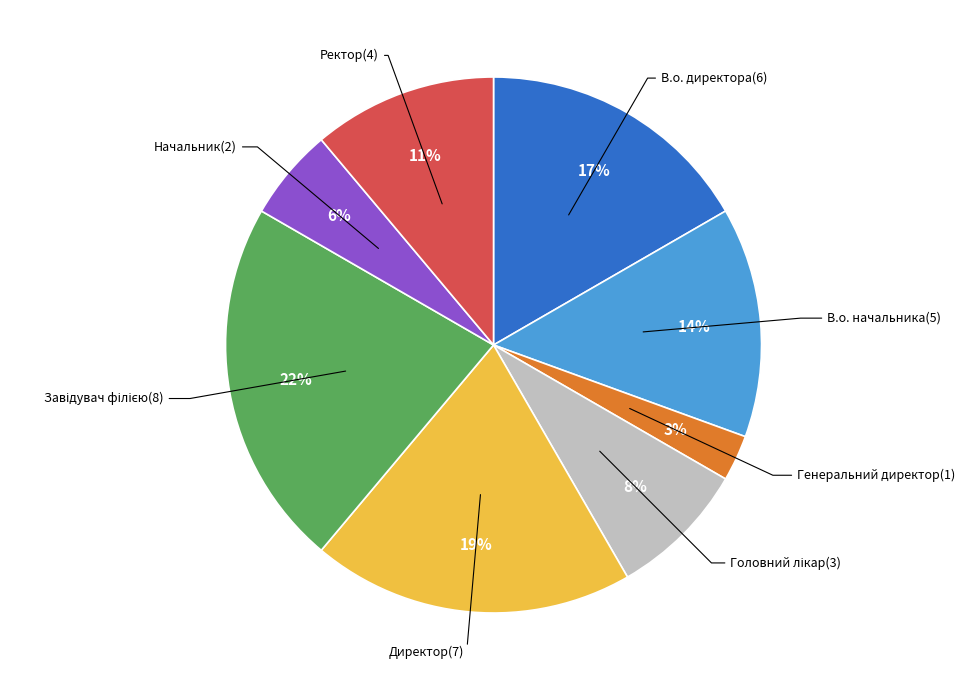

To the nearest percent, what is the difference between the largest and smallest slice percentages?

19%